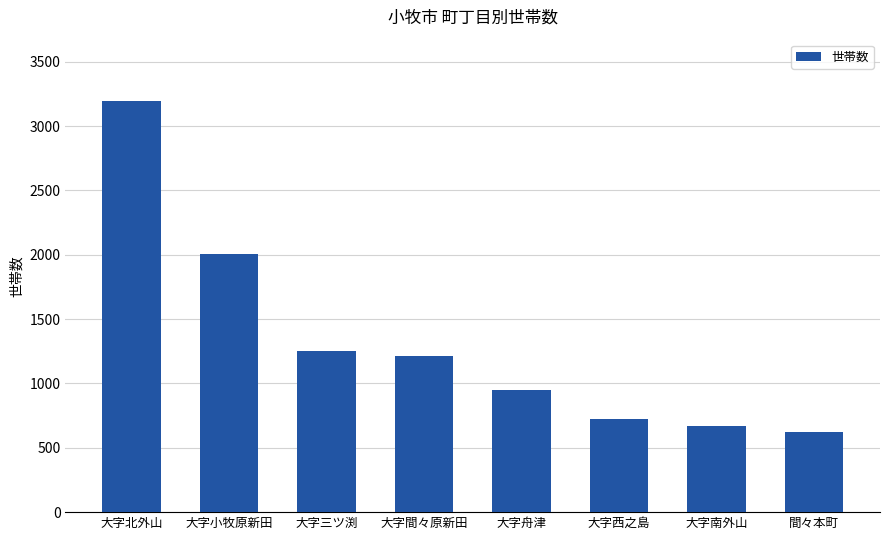

Reading left to right, transcribe all the data shown in this chart.

3192	2009	1252	1213	946	721	666	619